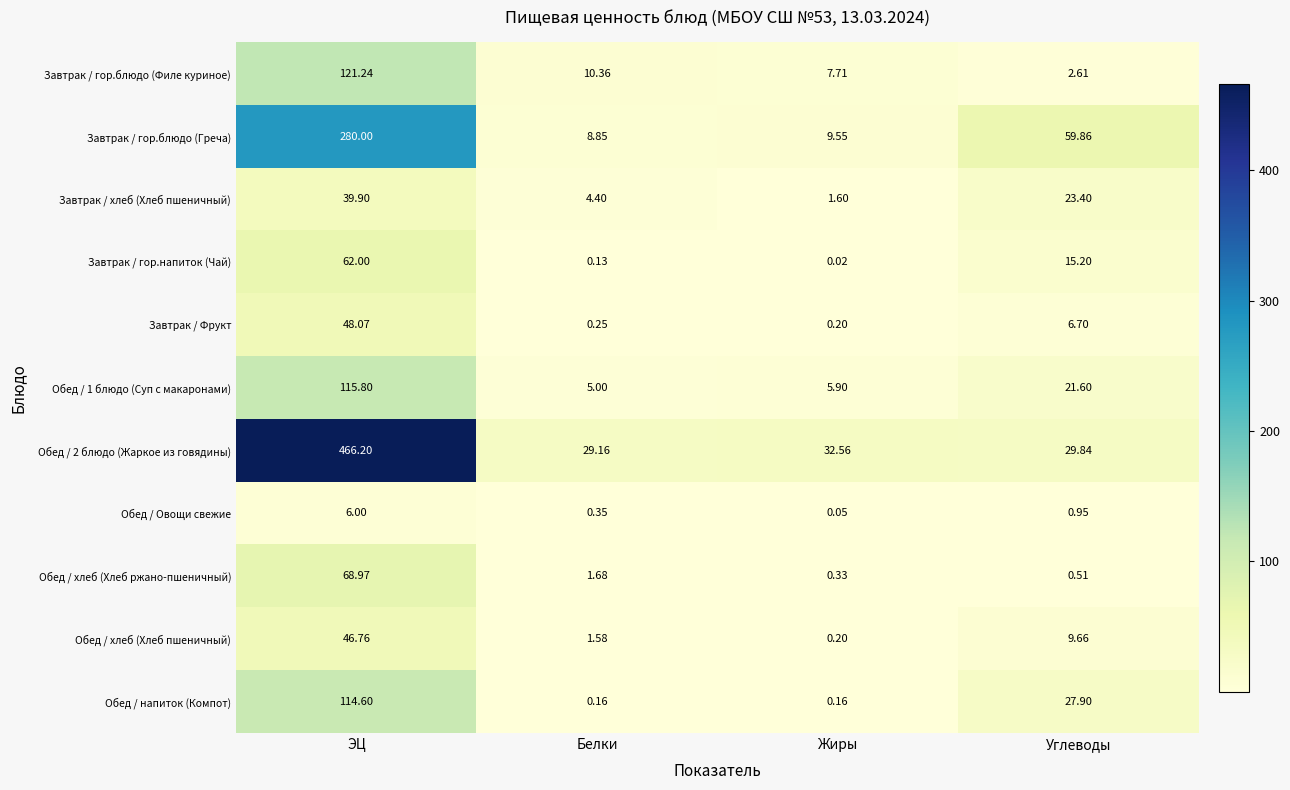

At which label does Завтрак / Фрукт reach its minimum?

Жиры